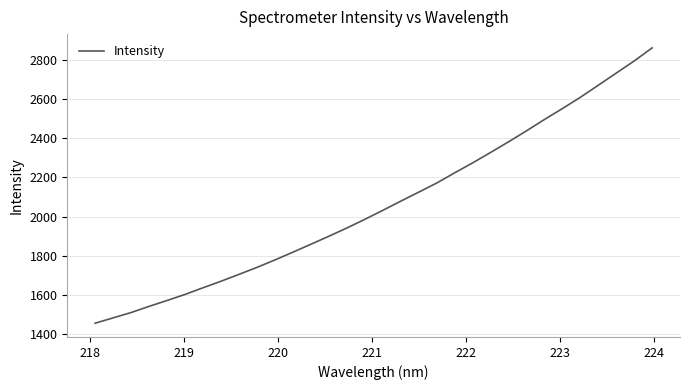

What is the smallest value displayed?

1455.8